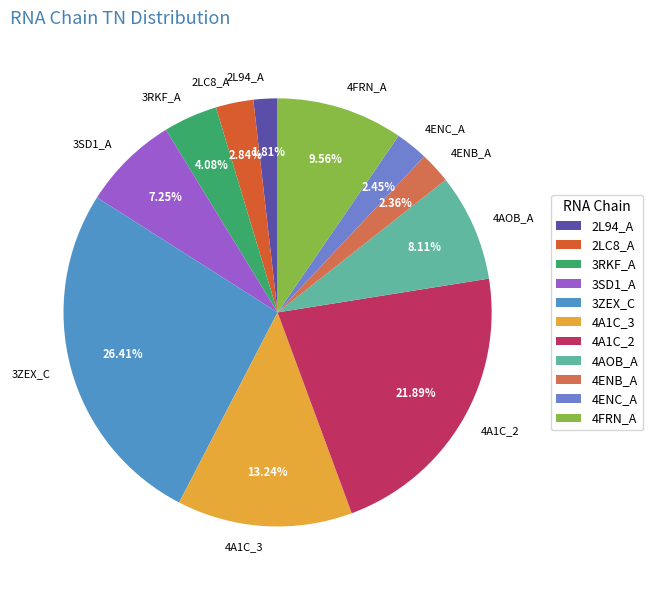

What is the total percentage of 4ENB_A and 4AOB_A?

10.5%